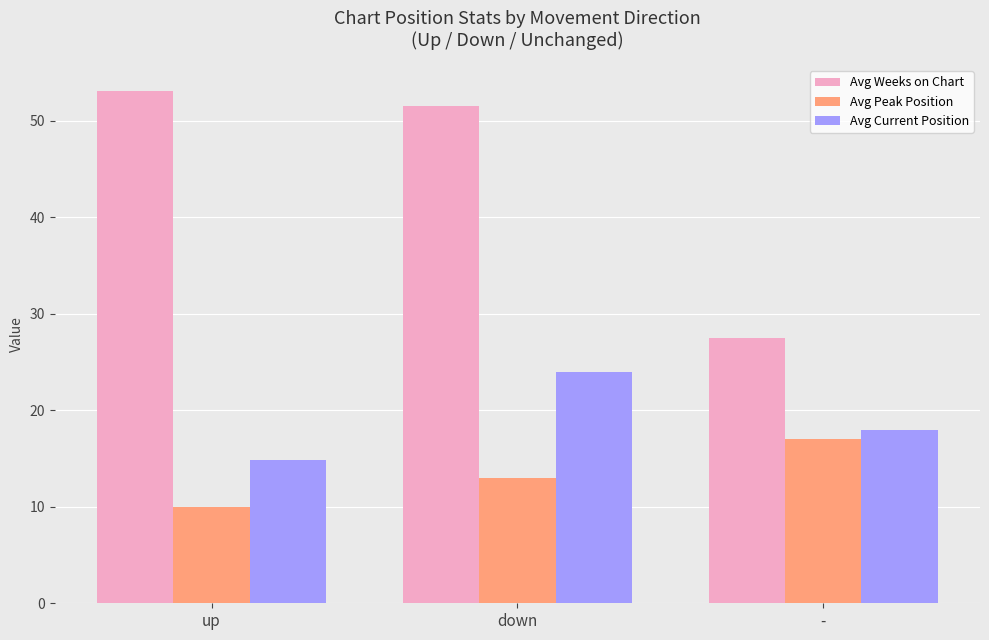

How many distinct data groups are displayed?

3